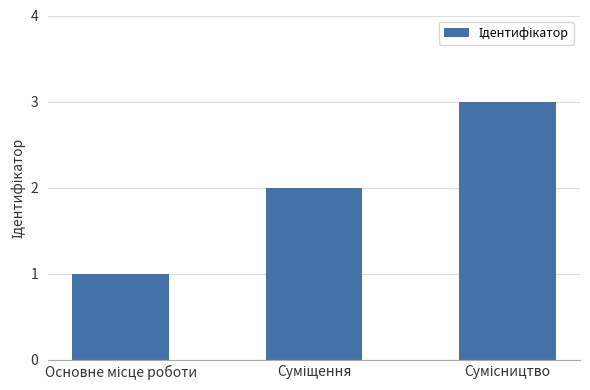

What is the maximum value shown in the chart?

3